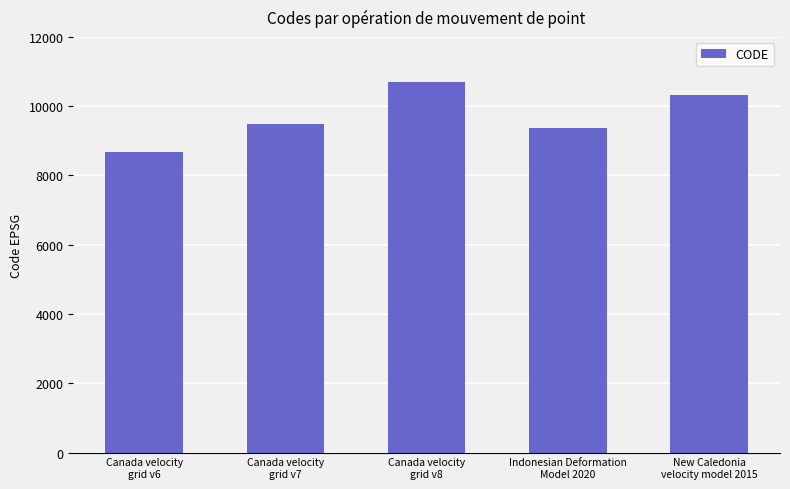

Reading left to right, list all the values displayed in this chart.

Canada velocity
grid v6=8676	Canada velocity
grid v7=9483	Canada velocity
grid v8=10707	Indonesian Deformation
Model 2020=9375	New Caledonia
velocity model 2015=10323